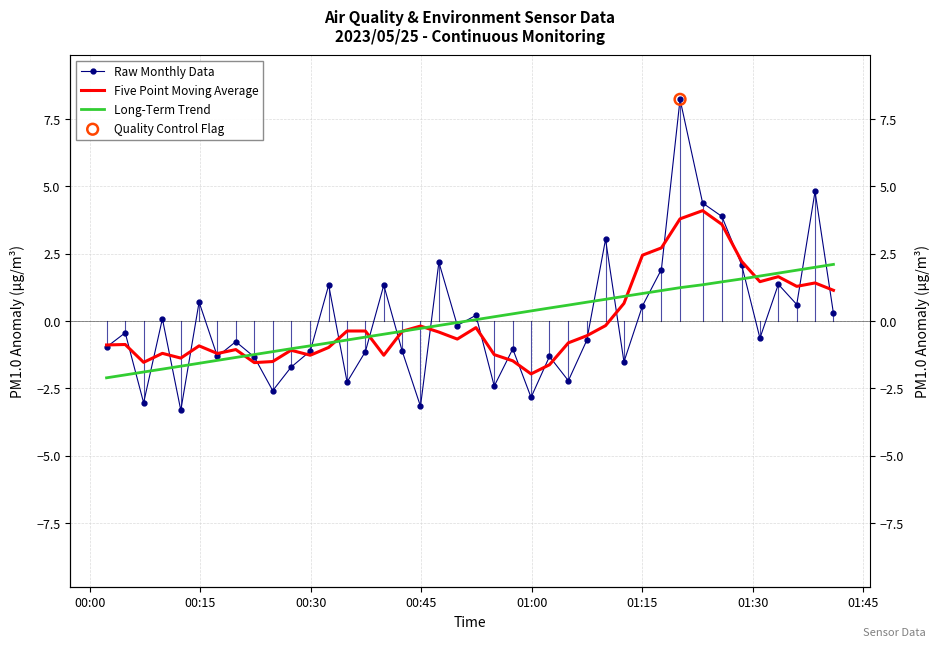

Which series contains the highest Y value?

Raw Monthly Data